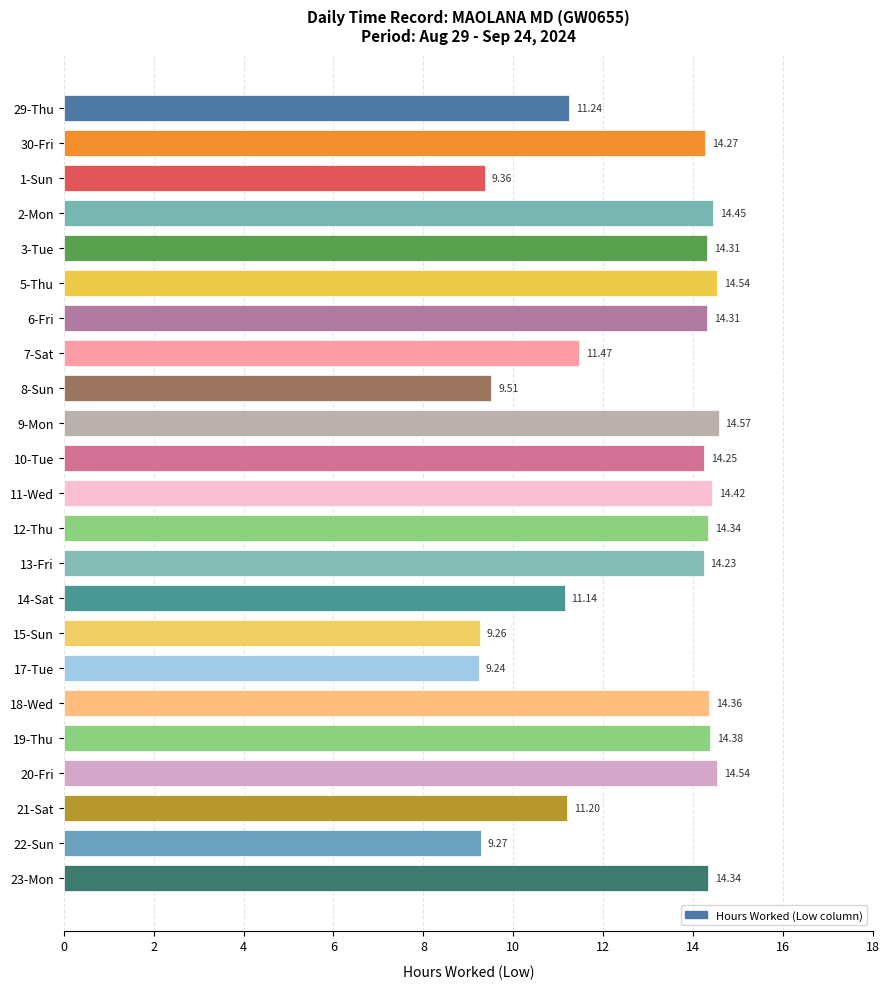

How many data points are above 14?

14